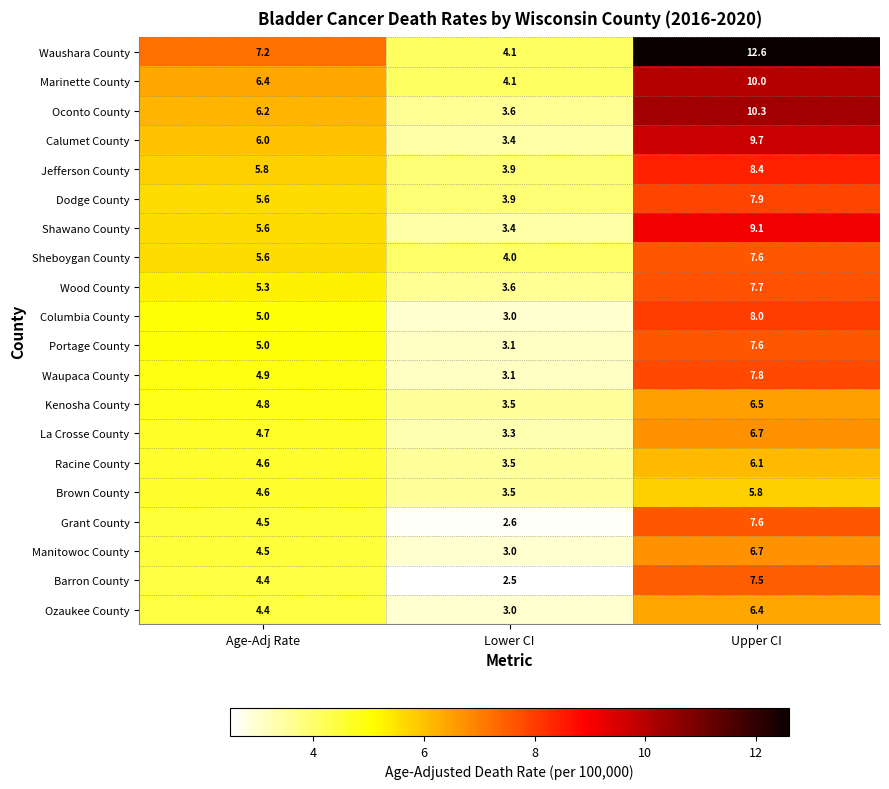

Read the Oconto County value at Age-Adj Rate.

6.2